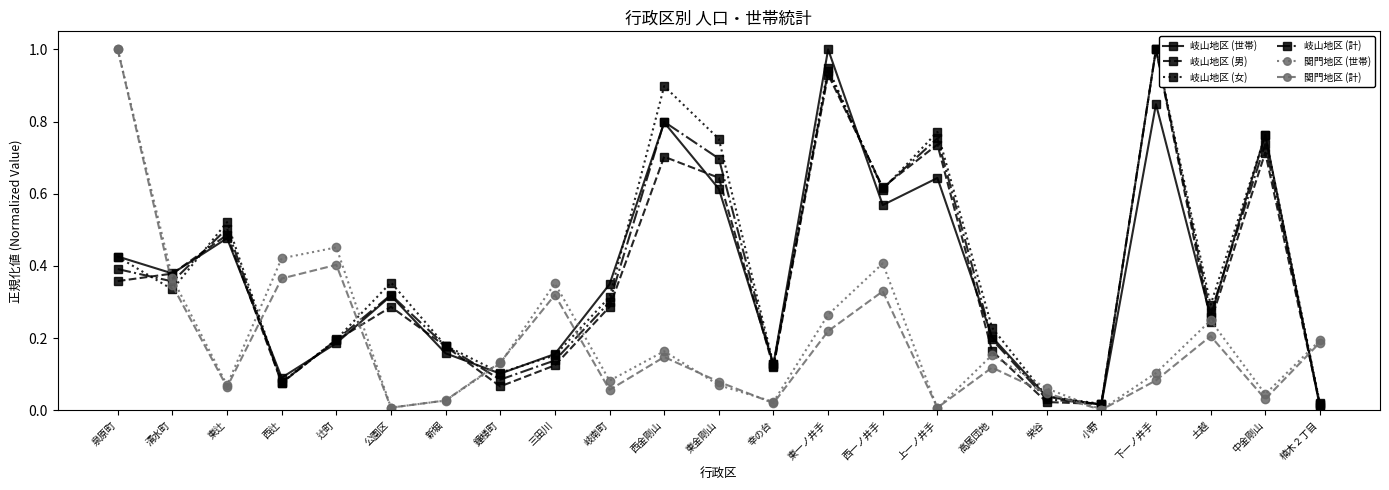

How many intersections are there between 岐山地区 (男) and 関門地区 (計)?

8